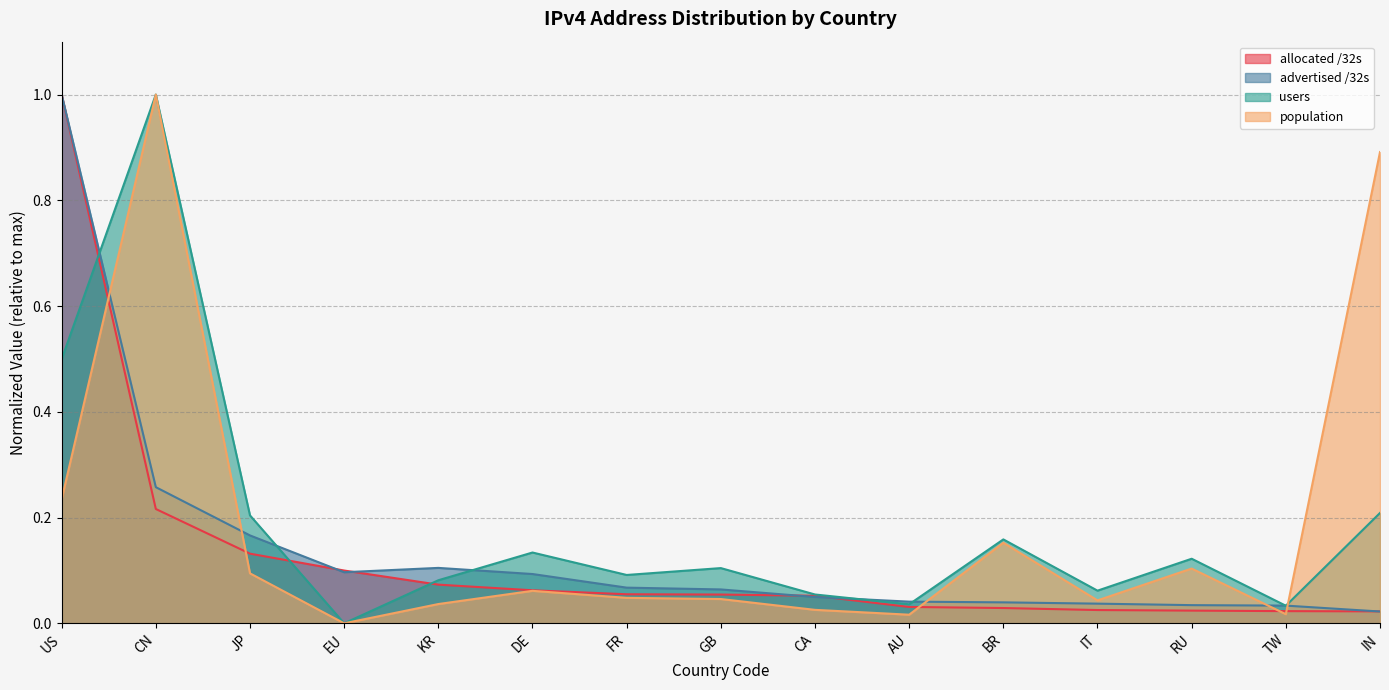

Where do allocated /32s and population first cross each other?

US and CN